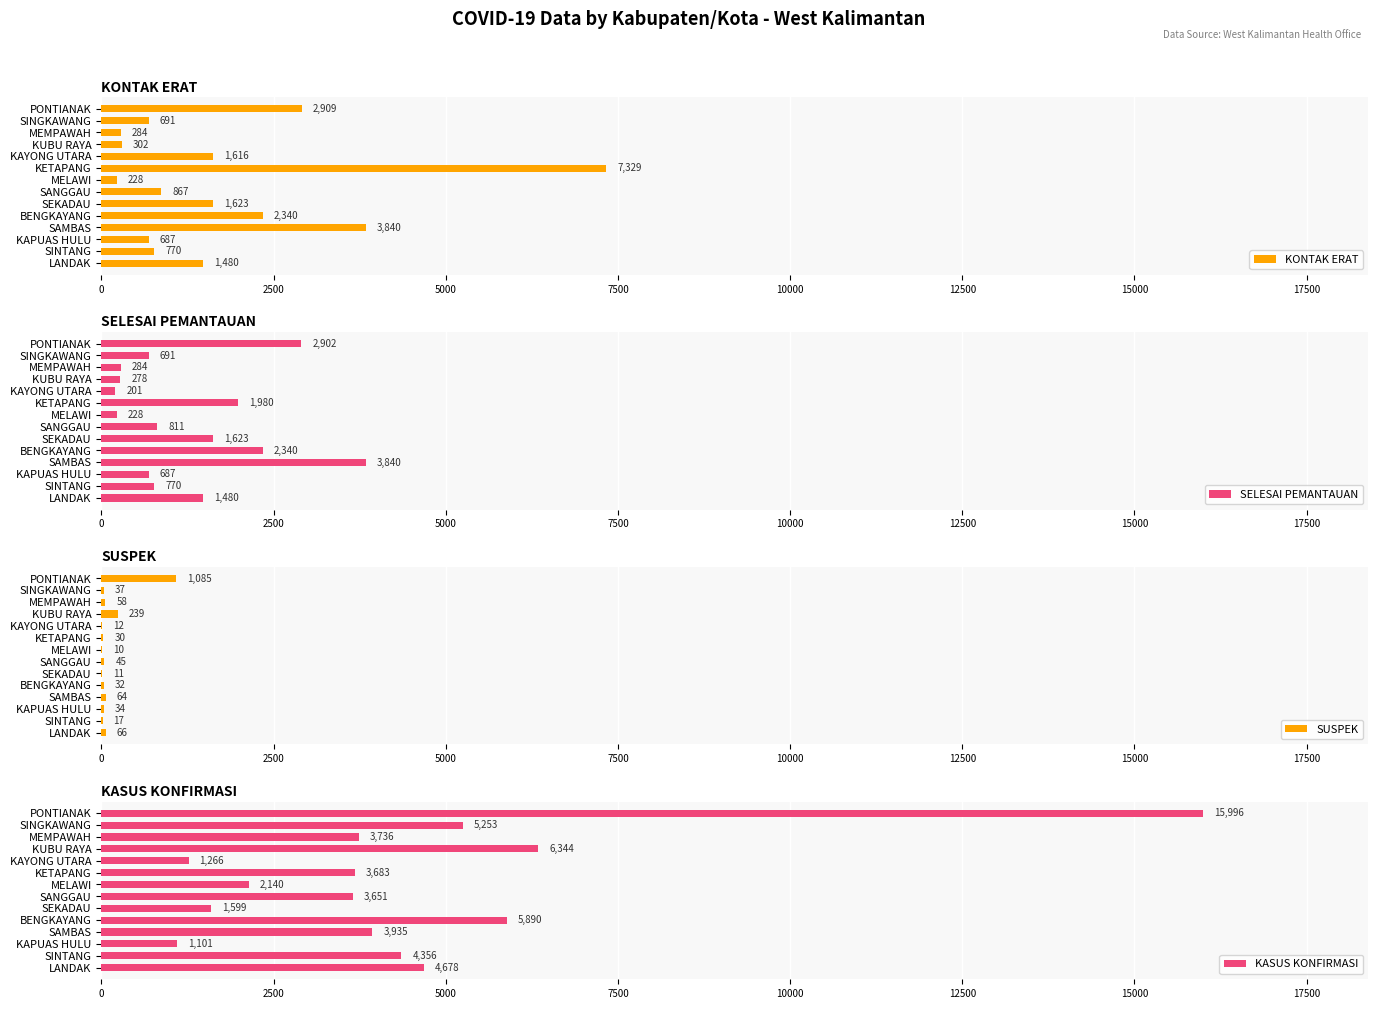

Read the KONTAK ERAT value at BENGKAYANG.

2340